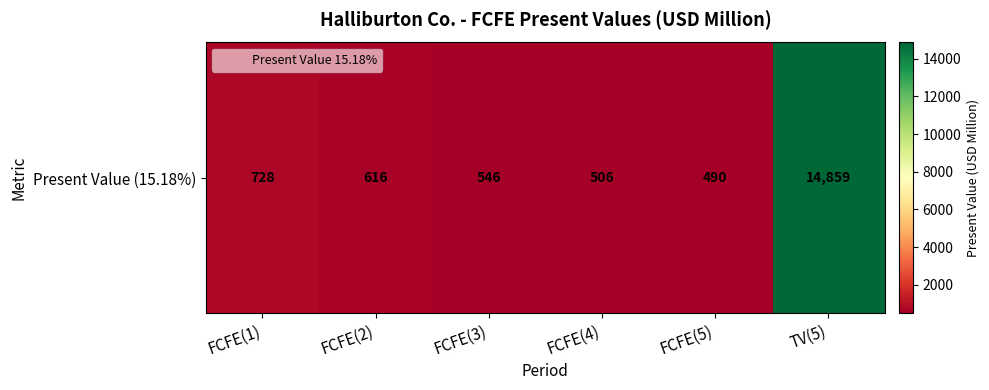

Which label corresponds to the largest value in the chart?

TV(5)